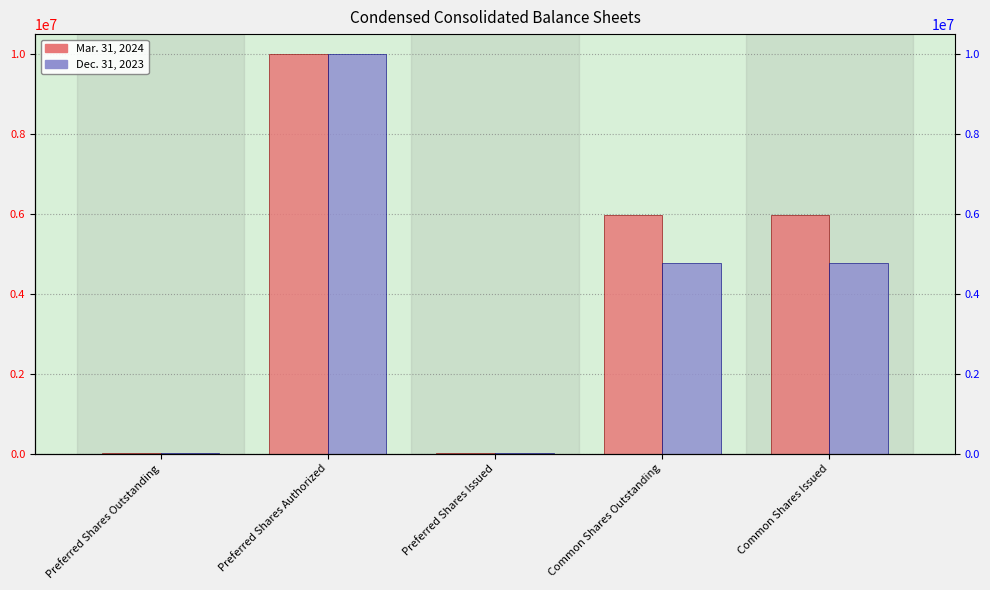

What is the greatest value displayed?

10000000